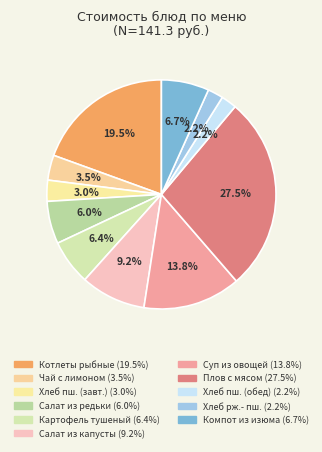

Which category has the smallest portion of the pie?

Хлеб пшеничный (обед)